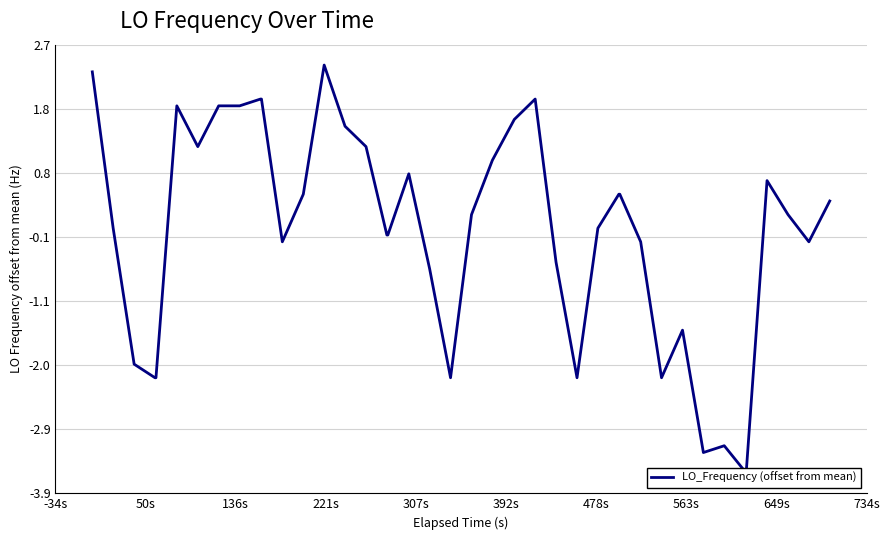

How many lines are shown in the chart?

1